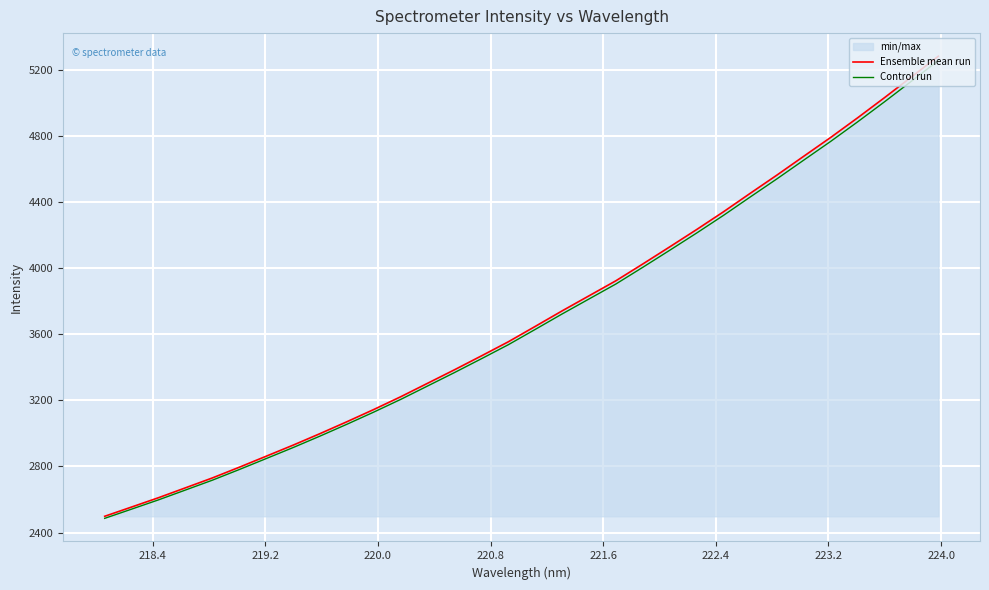

What is the highest value of the Ensemble mean run series?

5282.1